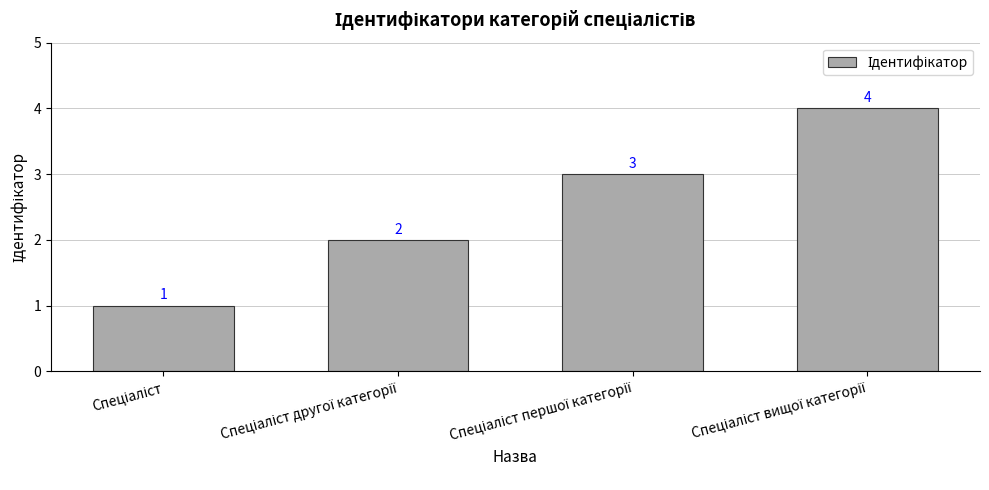

What is the difference between the maximum and minimum values?

3